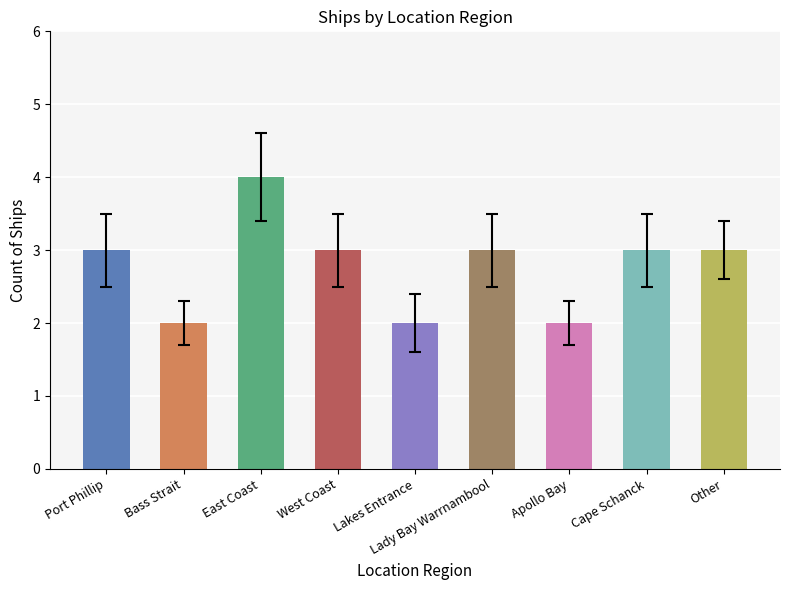

Count the values in the range 2 to 3.

8